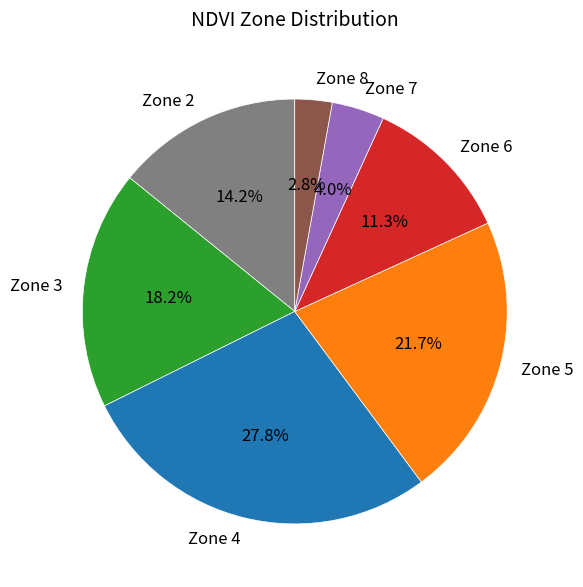

What portion of the pie excludes Zone 5?

78.3%